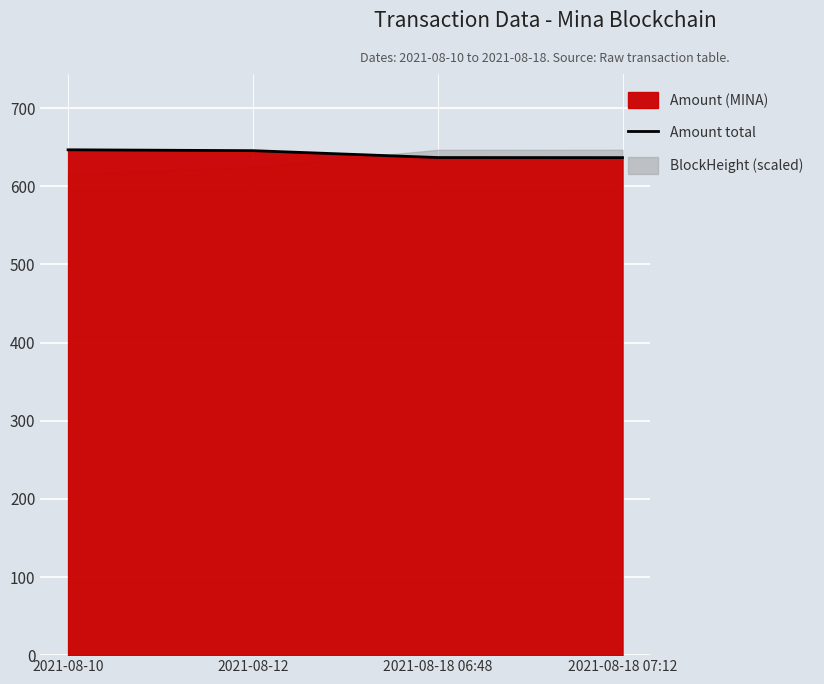

Does the chart display data point markers on the line(s)?

No